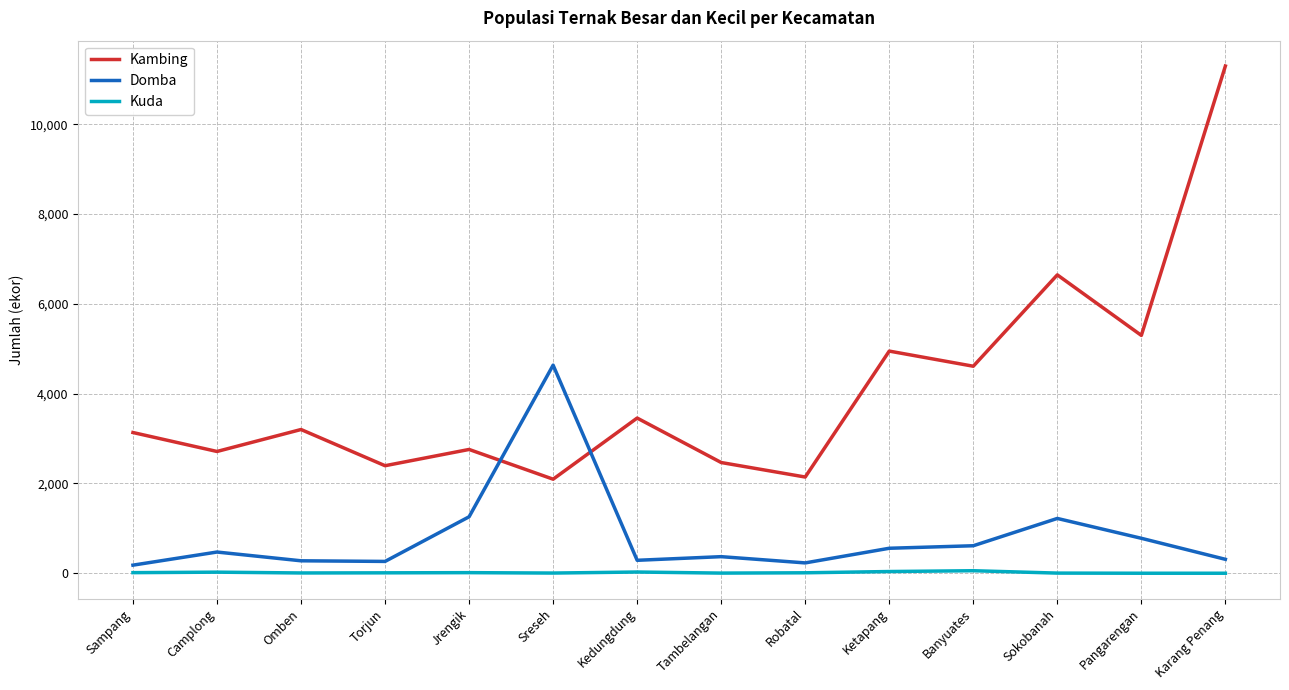

What position from the right is Sampang?

14